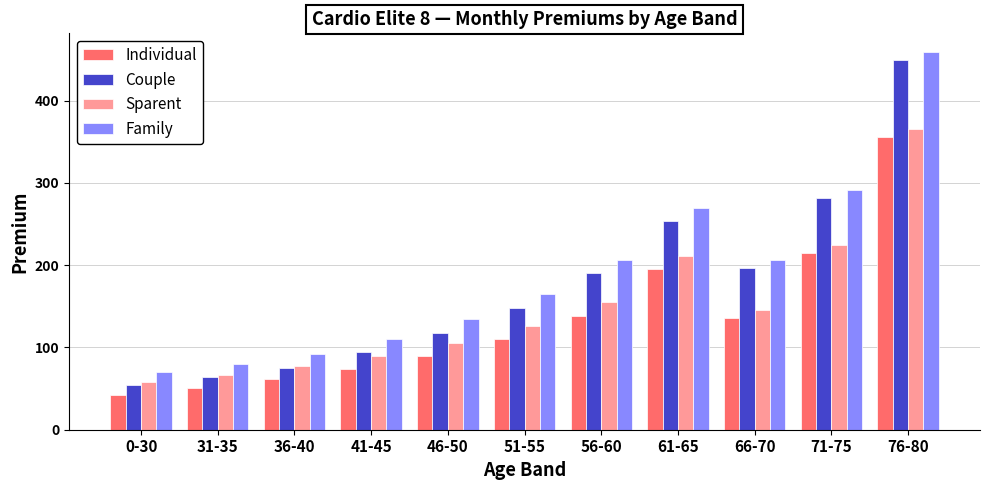

What is the label of the 1st bar from the left?

0-30